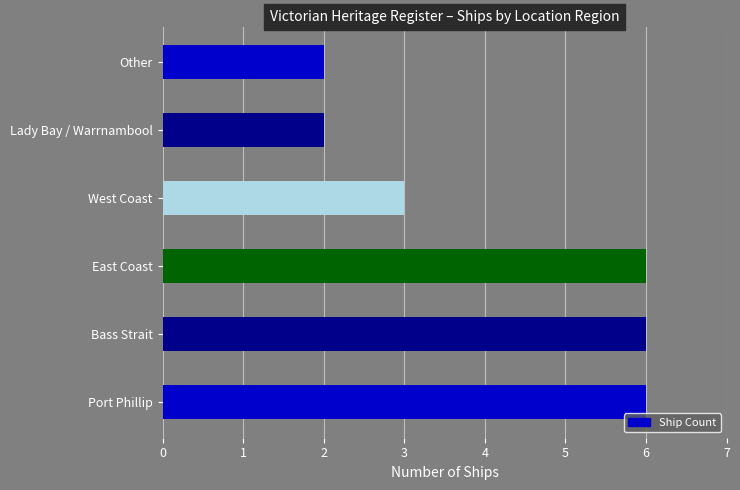

Where is the data nearest to the value 4?

West Coast